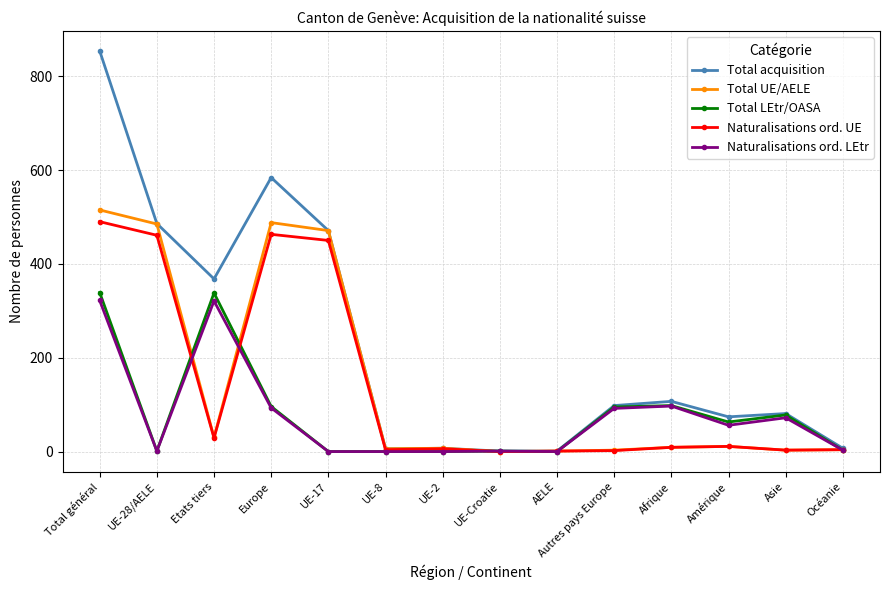

What position from the right is UE-Croatie?

7